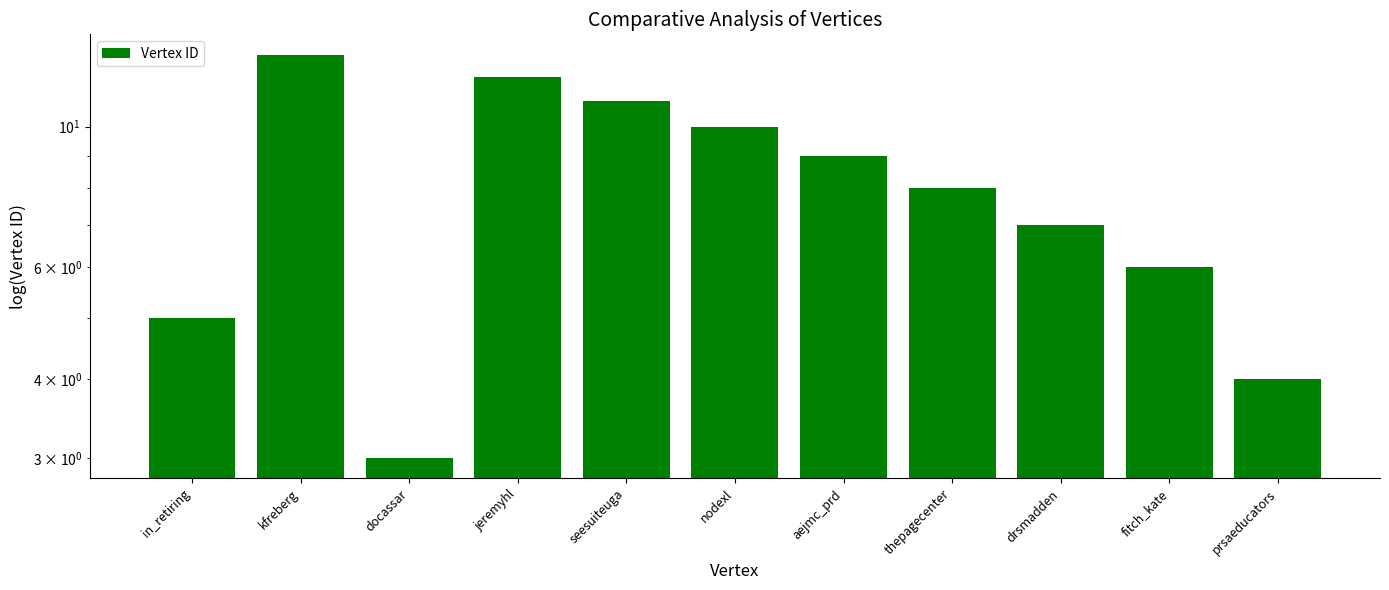

Reading left to right, list all the values displayed in this chart.

in_retiring=5	kfreberg=13	docassar=3	jeremyhl=12	seesuiteuga=11	nodexl=10	aejmc_prd=9	thepagecenter=8	drsmadden=7	fitch_kate=6	prsaeducators=4